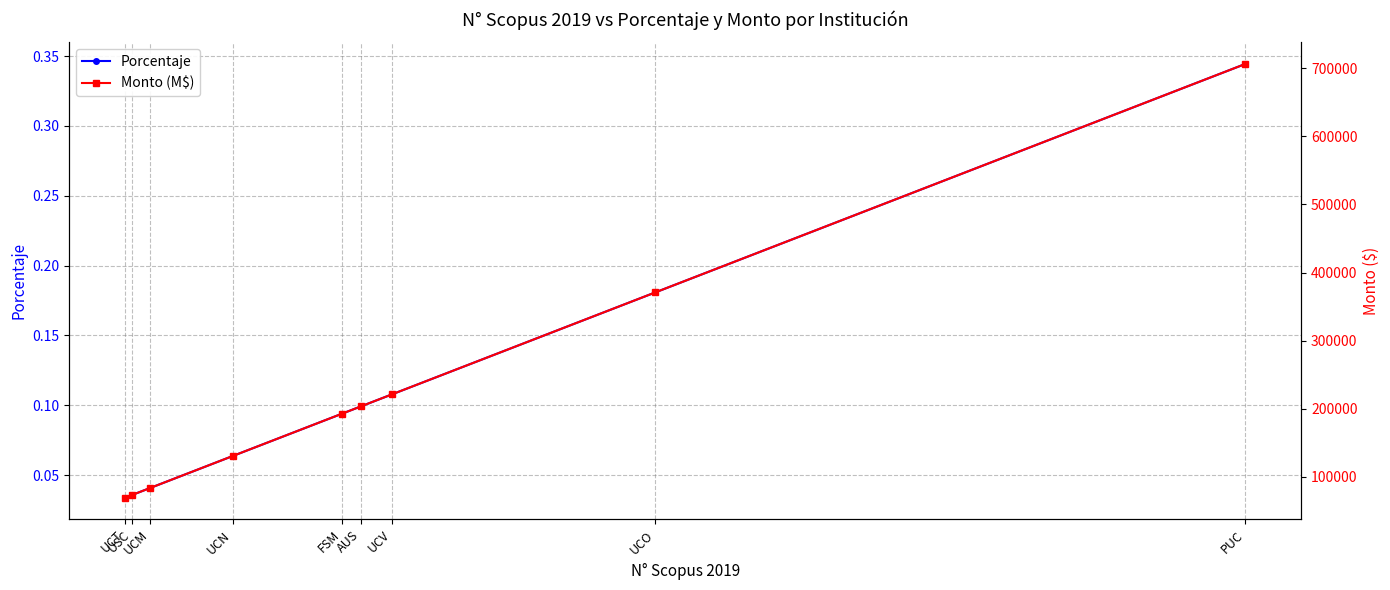

What is the sum of the Porcentaje values at AUS and UCT?

0.1